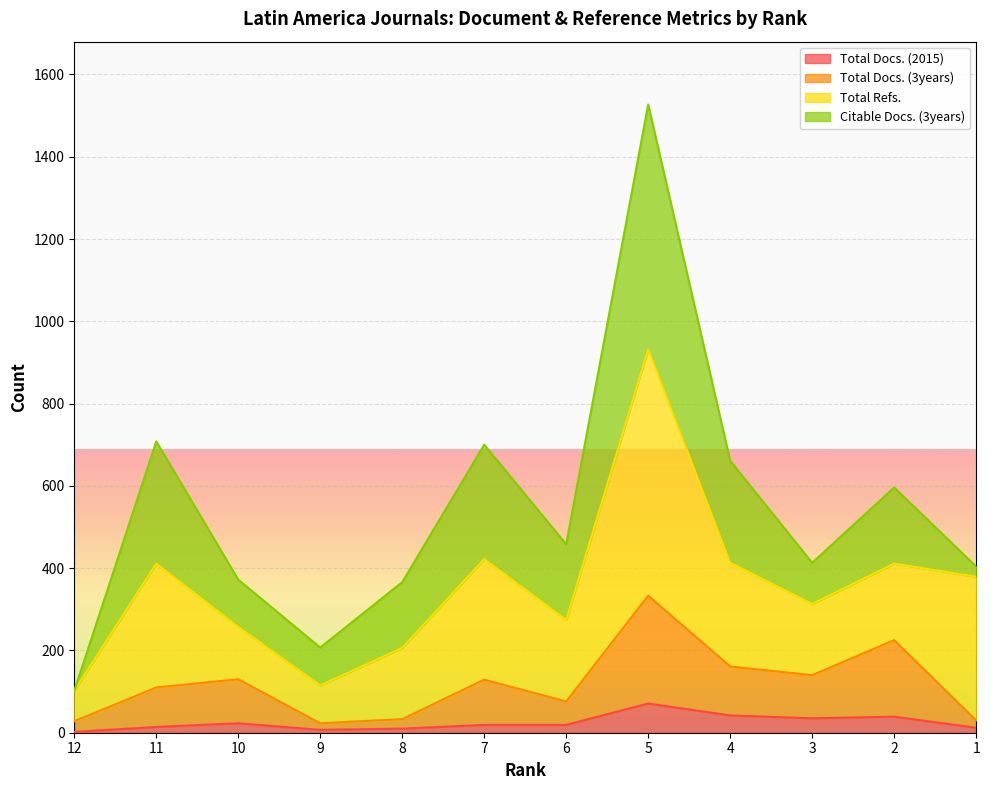

True or false: Total Docs. (3years) has a value of 64 at 2.

False